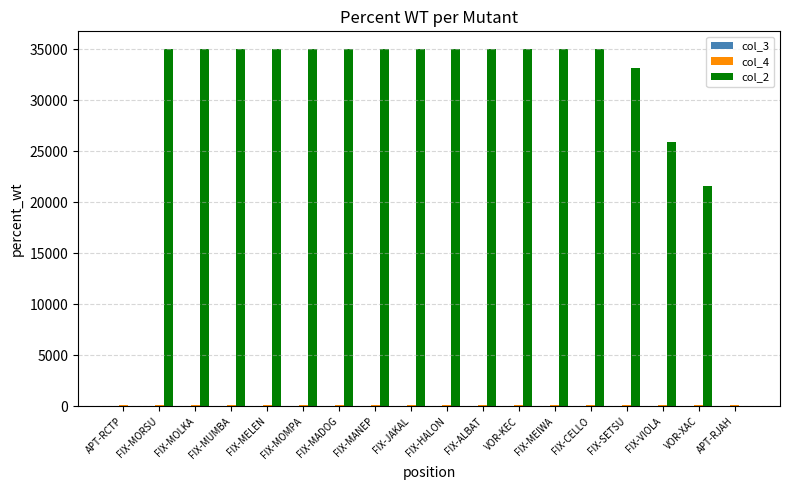

How many groups of bars are there?

18